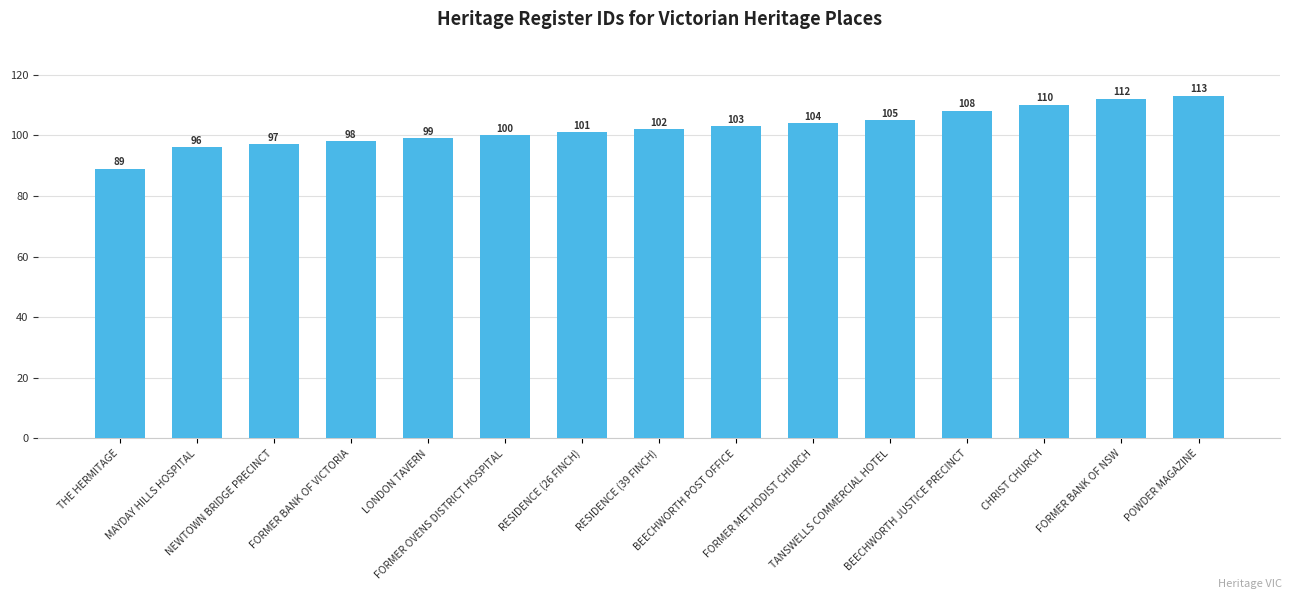

How many distinct data groups are displayed?

1